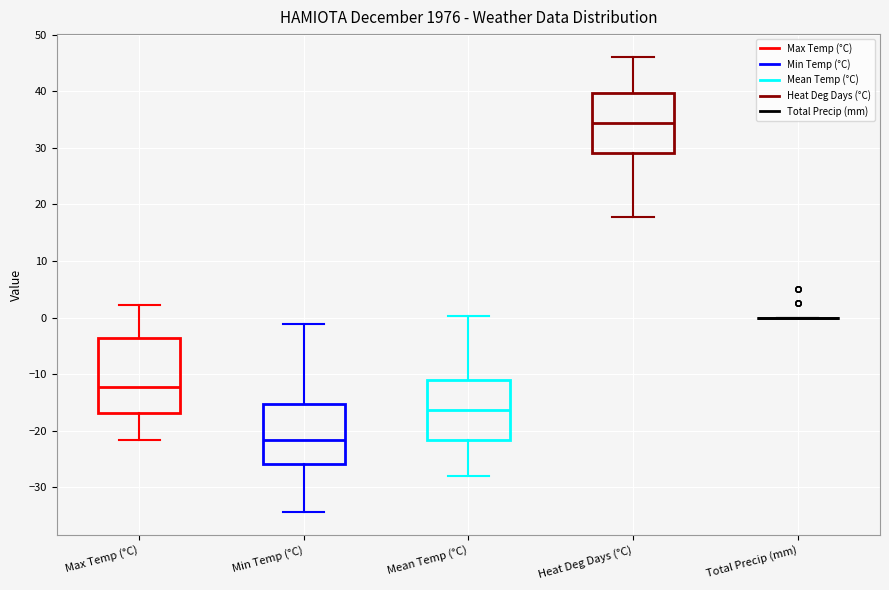

Where does the lower whisker of the box for Min Temp (°C) end on the y-axis? The values are not printed on the chart, so give them approximately, as read against the axis.

-34